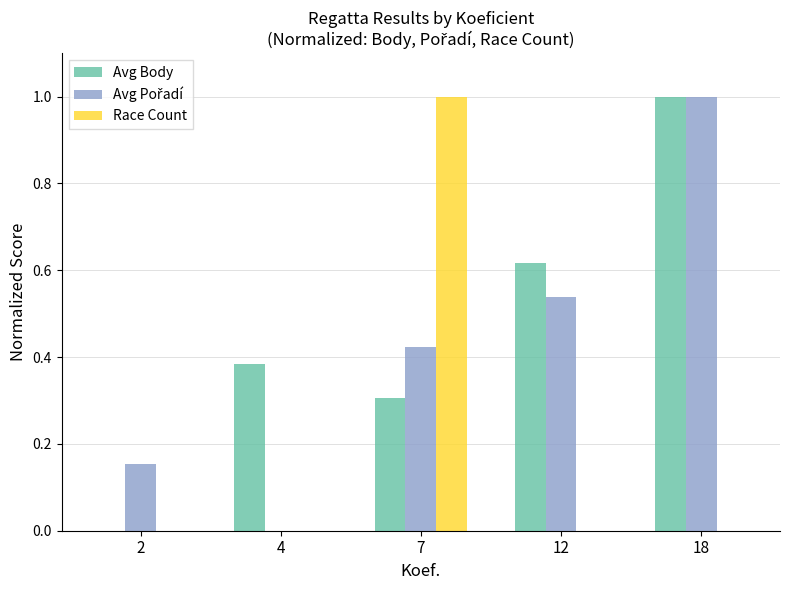

At which category is the sum across all series the highest?

18